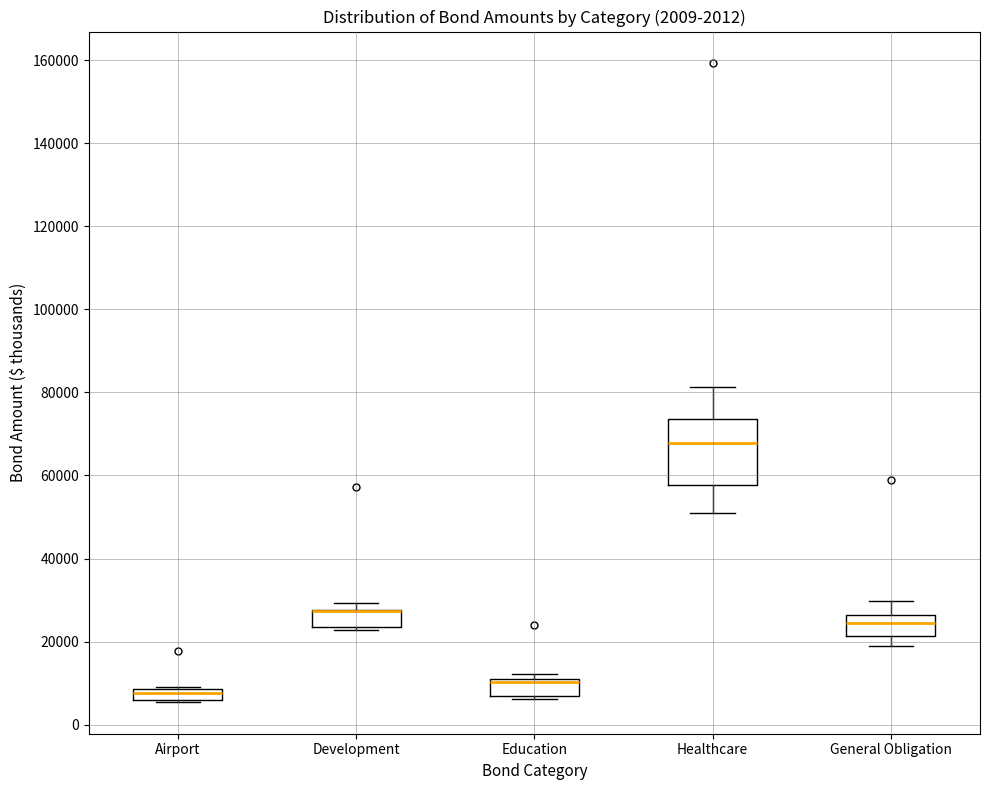

Comparing the boxes themselves (not the whiskers), which one is the tallest?

Healthcare